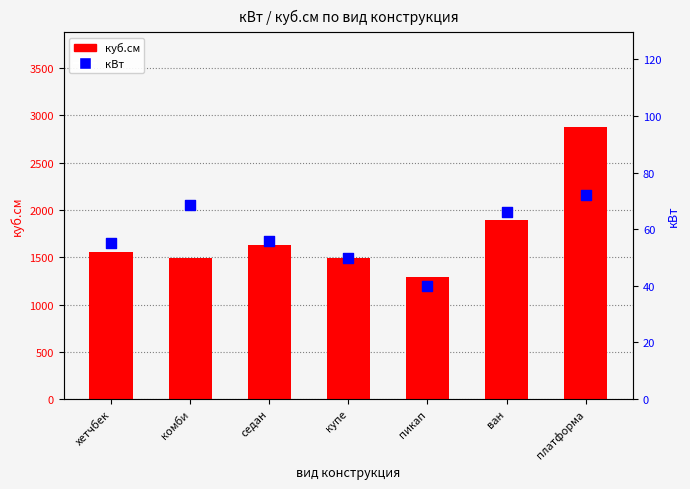

Which series has the largest Y range (max minus min)?

куб.см